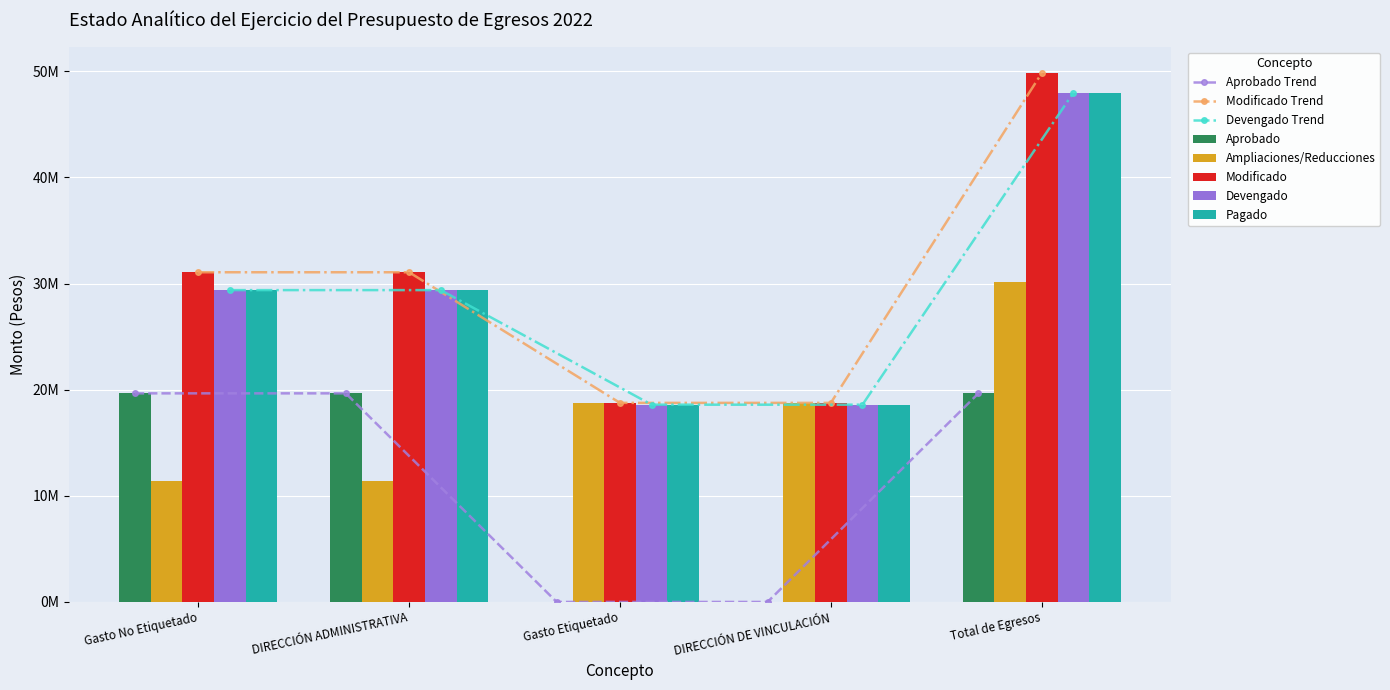

Rank the categories by Devengado value from lowest to highest.

Gasto Etiquetado, DIRECCIÓN DE VINCULACIÓN, Gasto No Etiquetado, DIRECCIÓN ADMINISTRATIVA, Total de Egresos